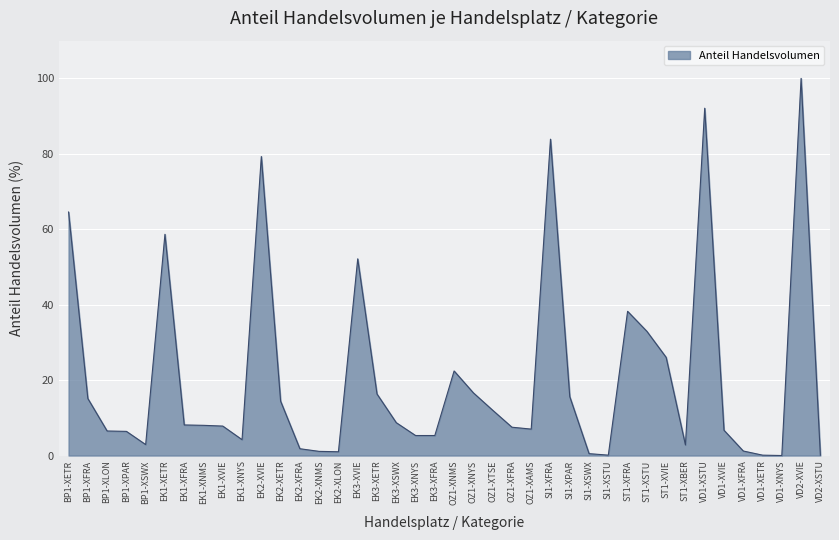

What is the difference between the values at OZ1-XNMS and BP1-XPAR?

16.0